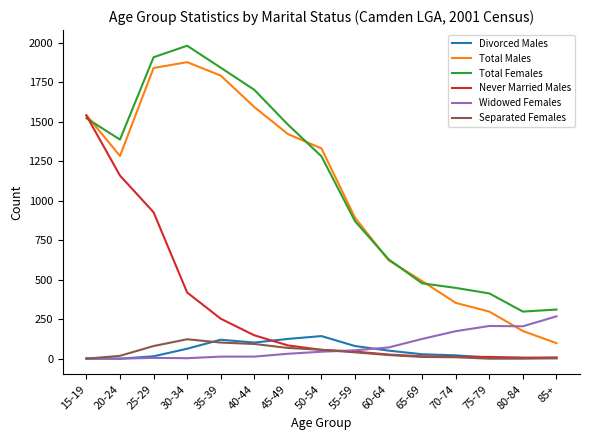

The Divorced Males series shows 92 at 20-24. True or false?

False